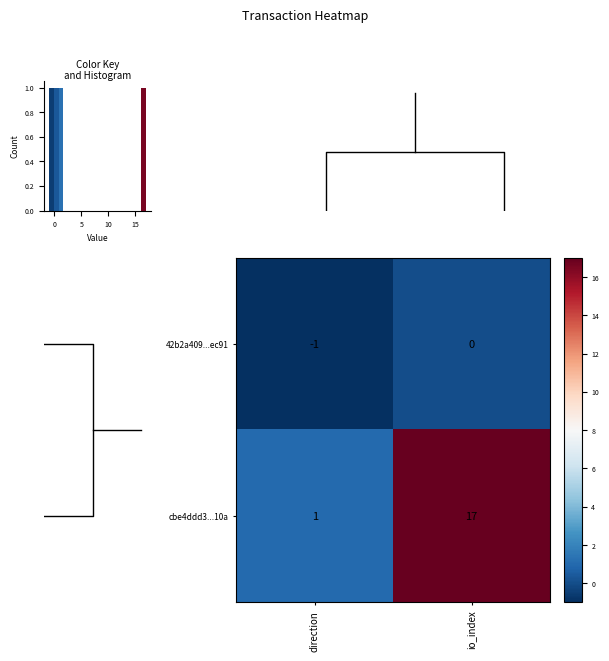

Reading left to right, list all the values displayed in this chart.

42b2a409...ec91: direction=-1	io_index=0
cbe4ddd3...10a: direction=1	io_index=17